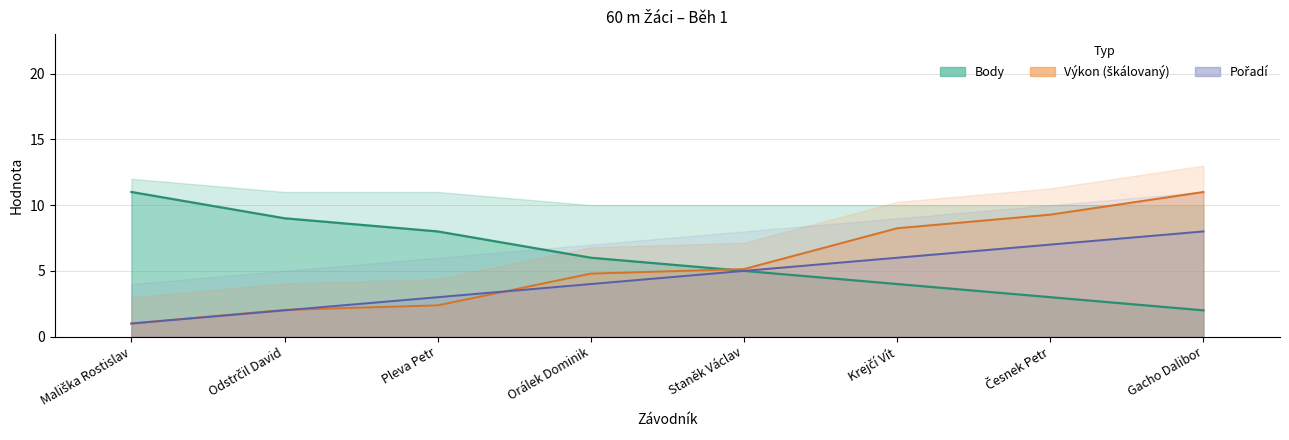

What is the greatest value displayed?

11.0